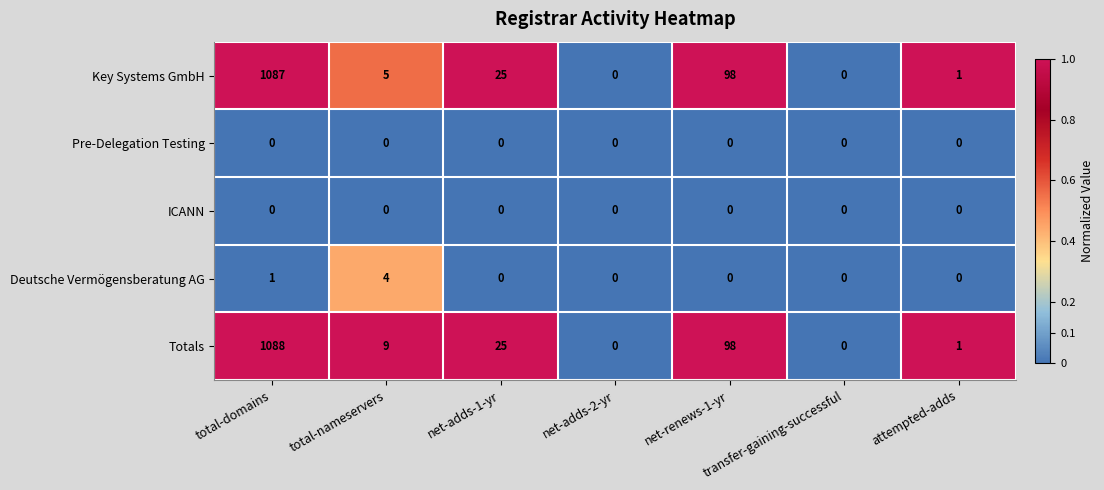

Which category has the highest value in the Totals series?

total-domains